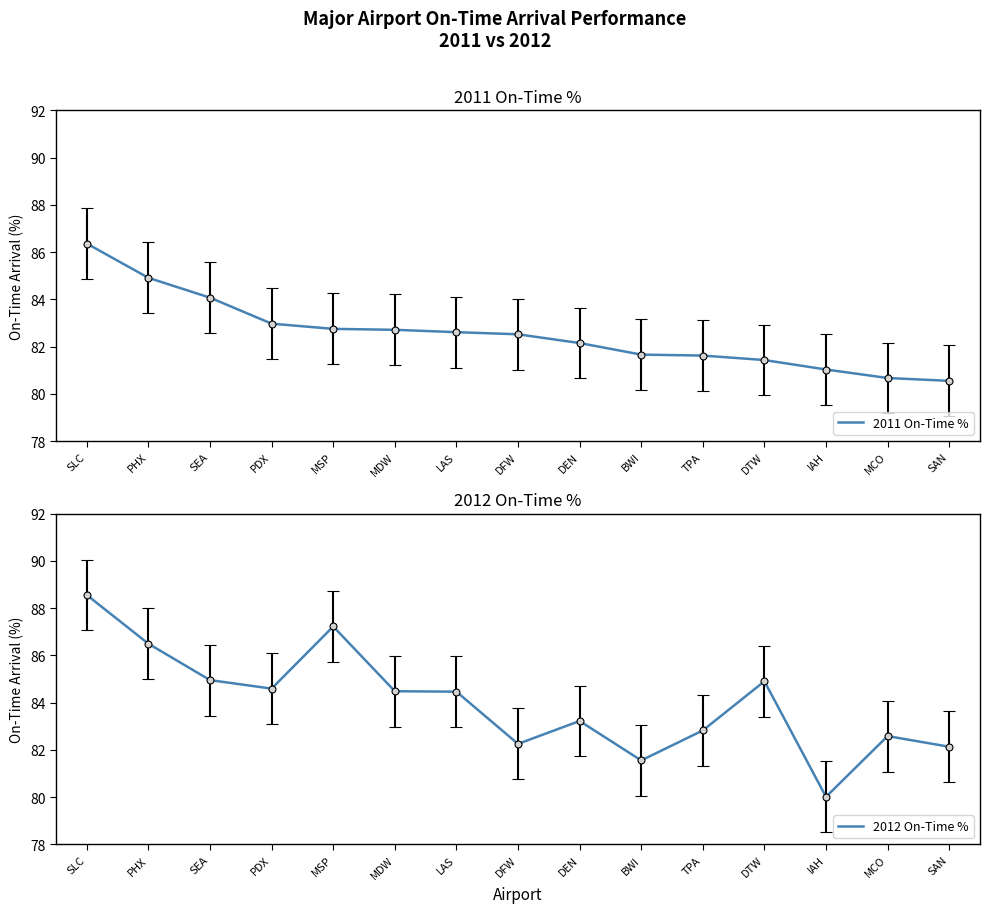

Is this an area chart (filled region under the line)?

No